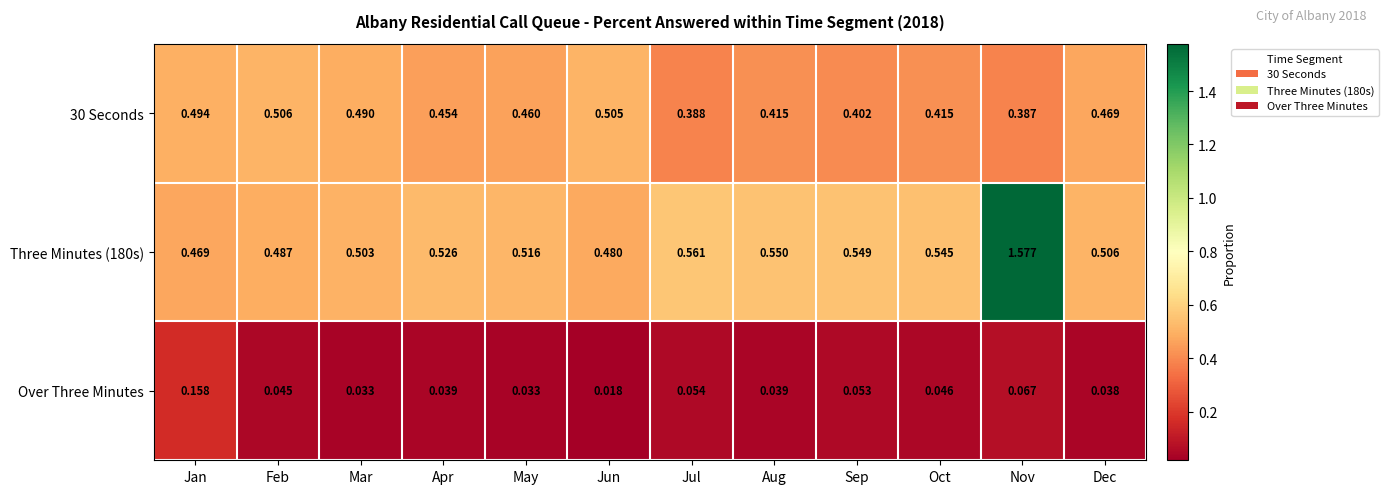

Which label corresponds to the largest value in the chart?

Nov